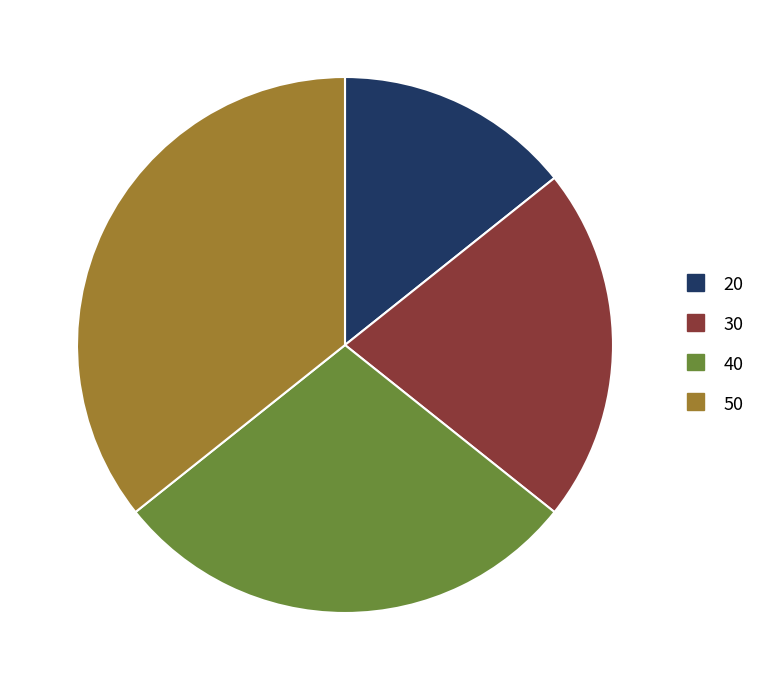

Between 40 and 30, which is larger?

40